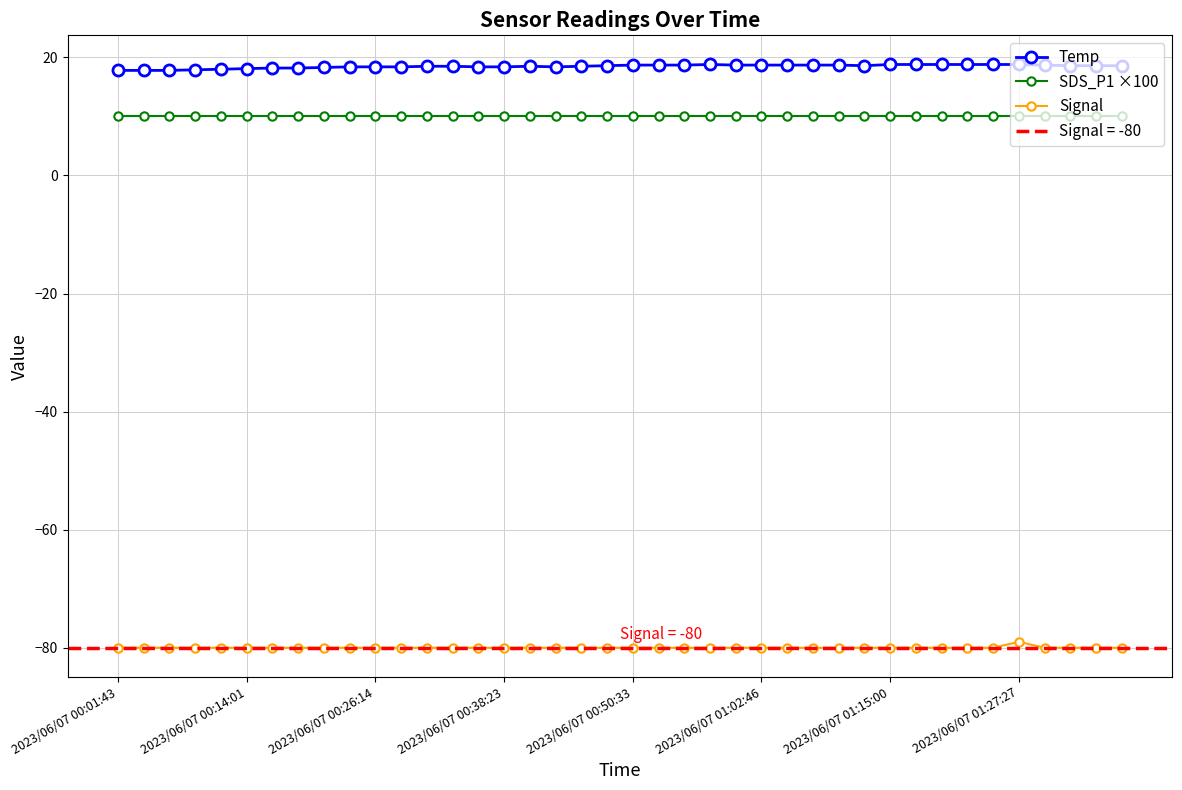

The value of SDS_P1 ×100 at 2023/06/07 01:02:46 is 14.9. True or false?

False